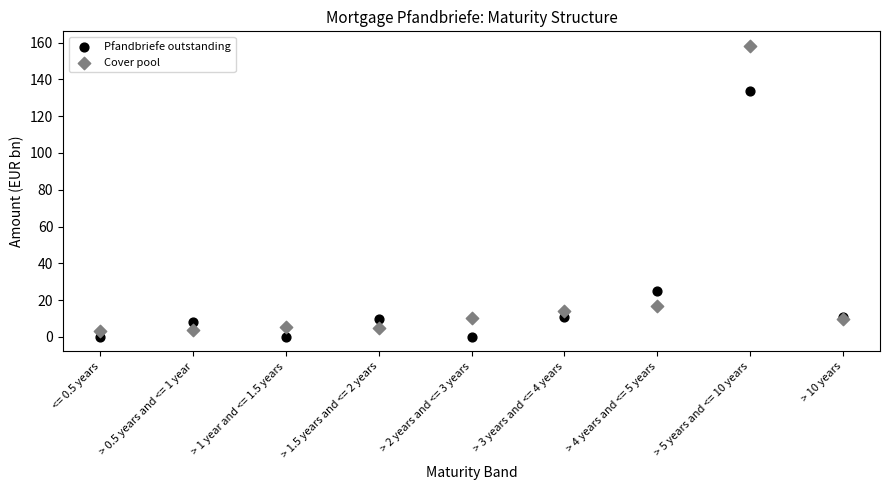

Which series reaches the minimum Y coordinate?

Pfandbriefe outstanding